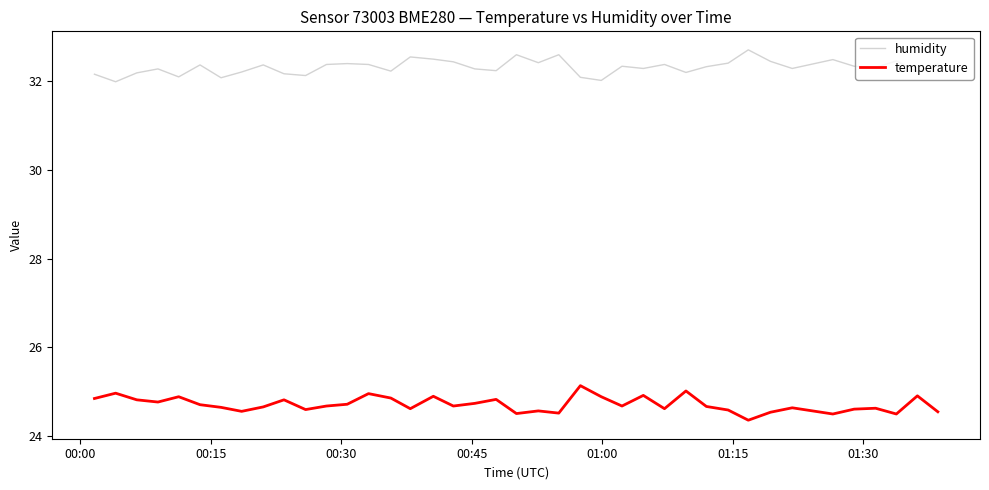

At how many categories does at least one series exceed 29?

40